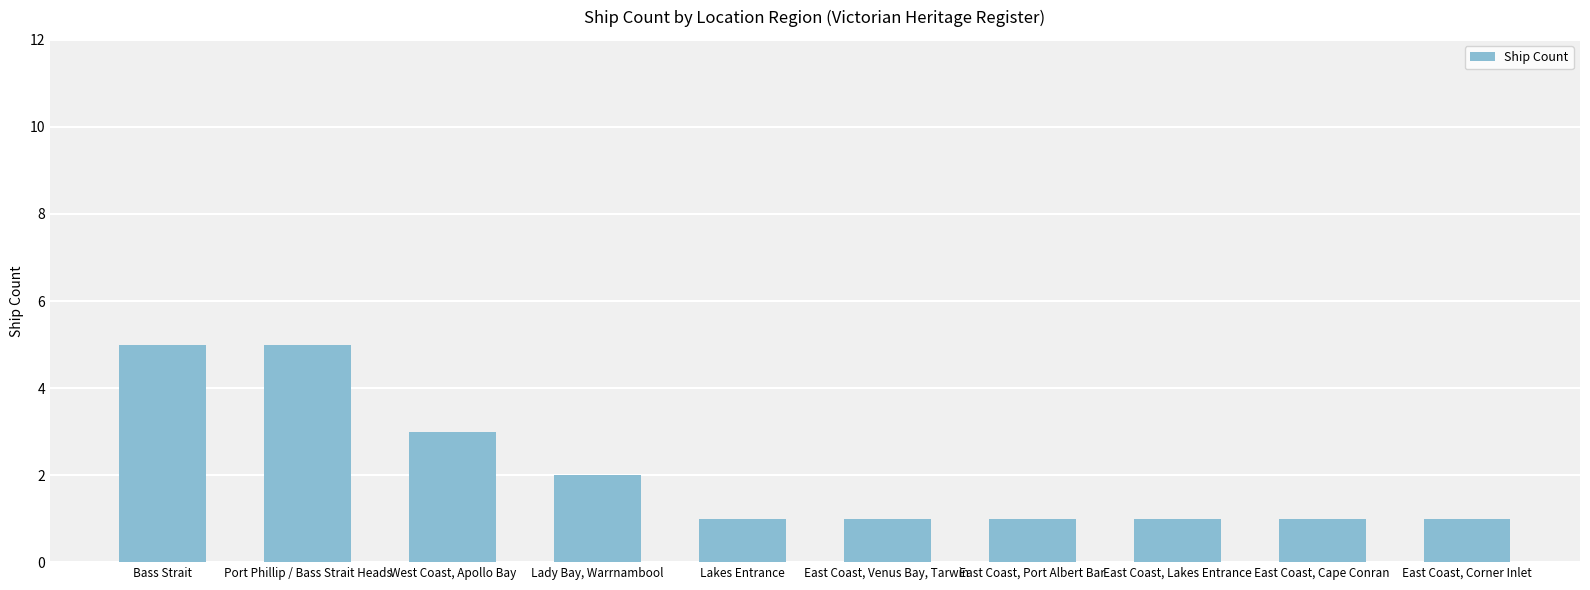

What is the sum of all values?

21